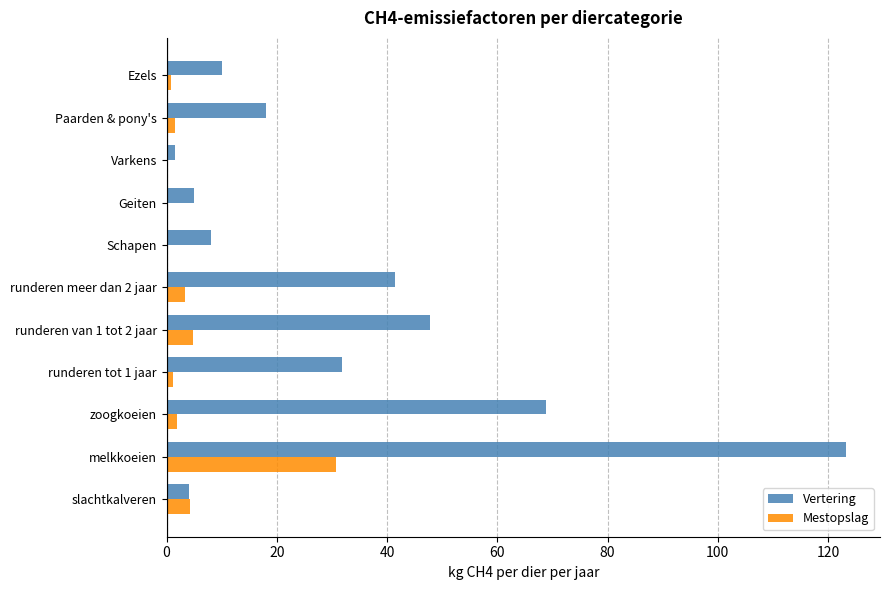

The value of Vertering at Paarden & pony's is 8.4. True or false?

False